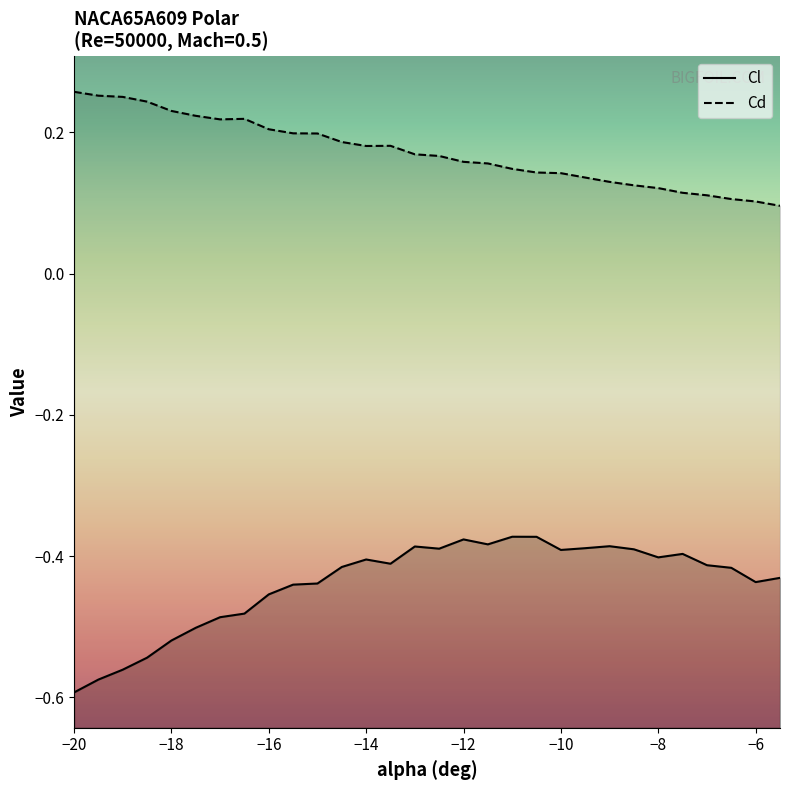

Rank the categories by Cd value from lowest to highest.

-5.5, -6, -6.5, -7, -7.5, -8, -8.5, -9, -9.5, -10, -10.5, -11, -11.5, -12, -12.5, -13, -14, -13.5, -14.5, -15, -15.5, -16, -17, -16.5, -17.5, -18, -18.5, -19, -19.5, -20